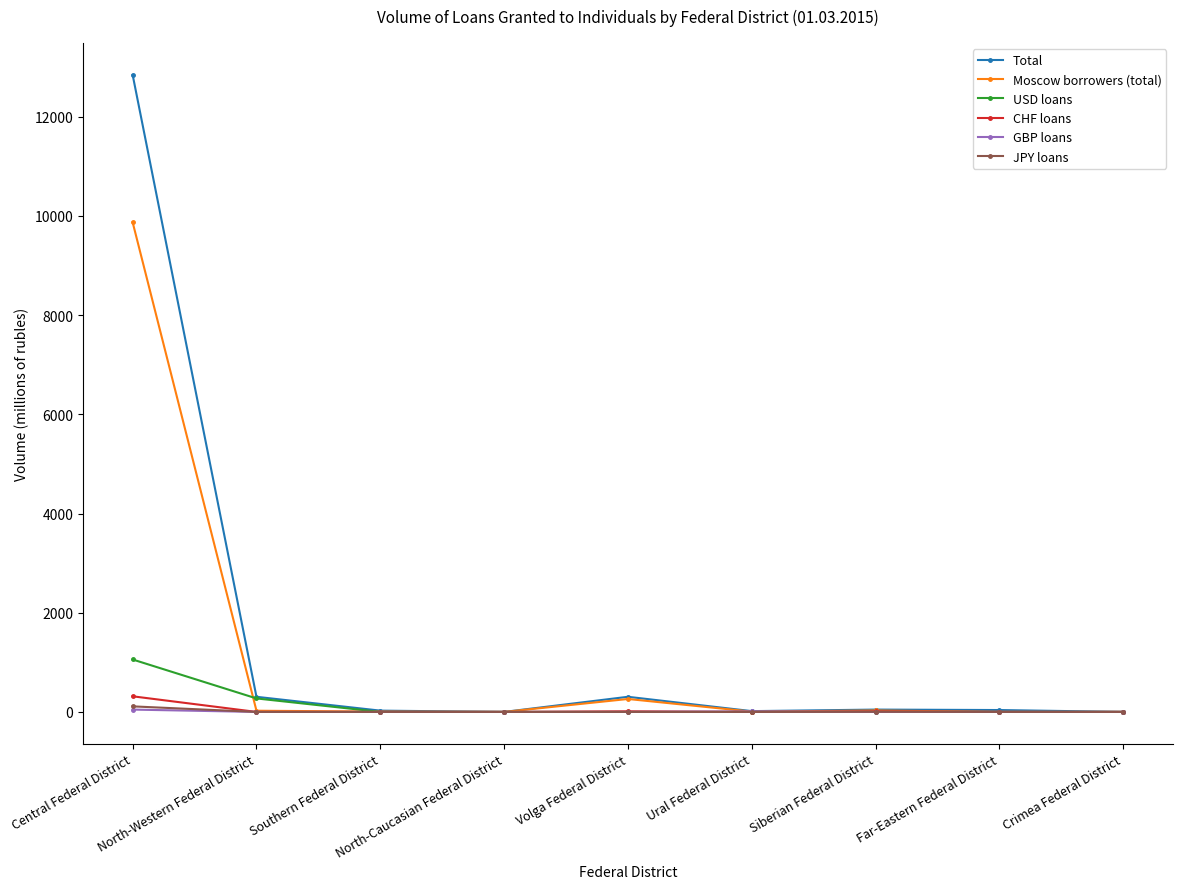

At which category is the sum across all series the highest?

Central Federal District